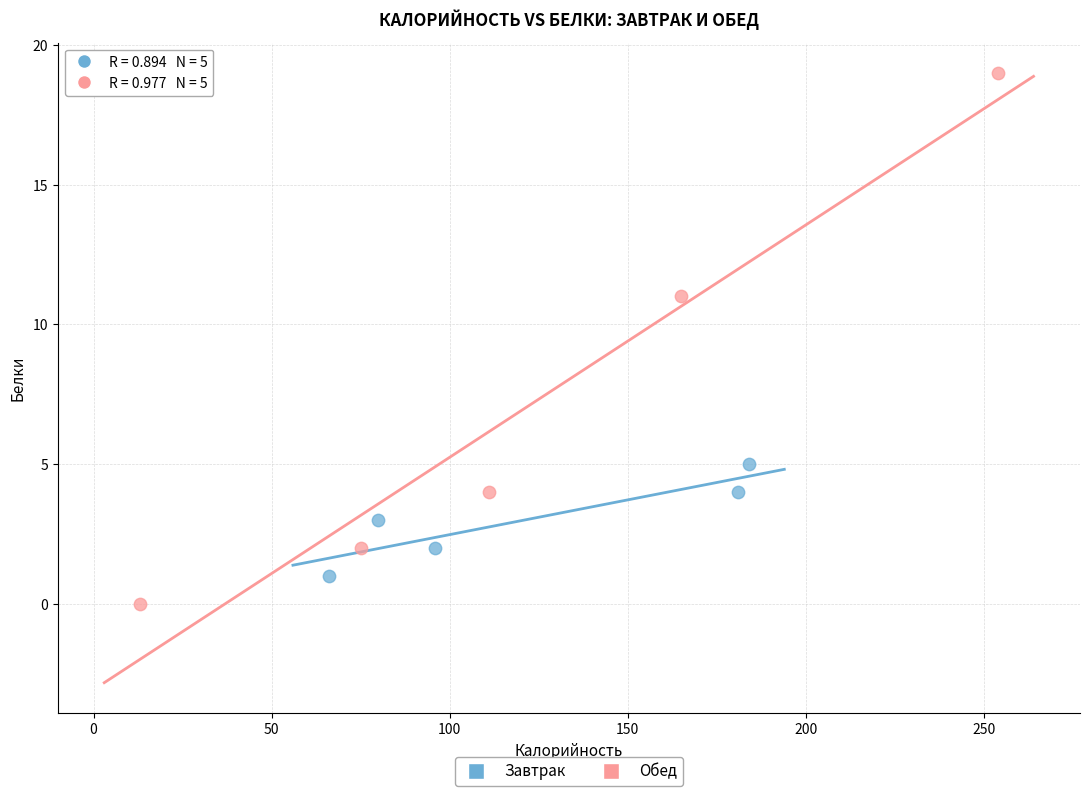

What are all the series names shown in the legend?

Завтрак, Обед